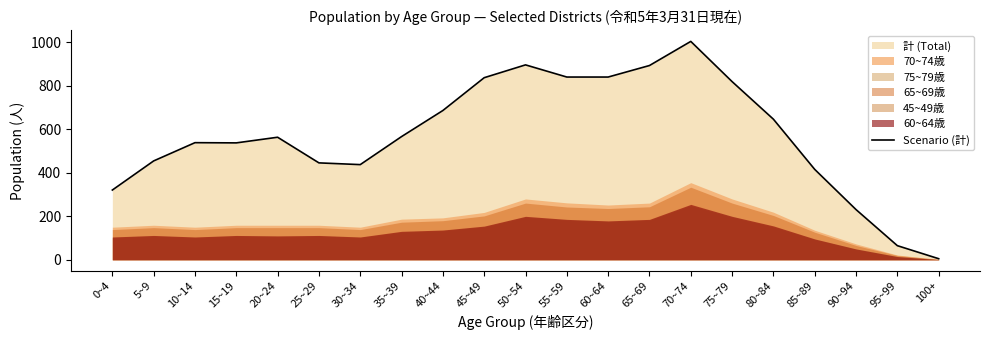

Is it true that the value at 40~44 is 1159?

False